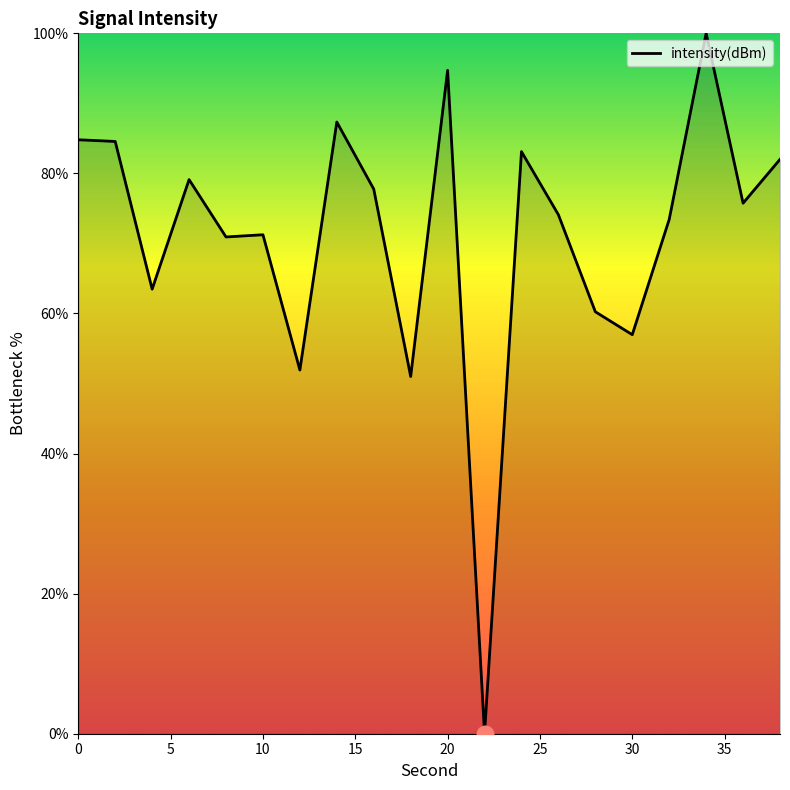

What is the maximum value shown in the chart?

100.0